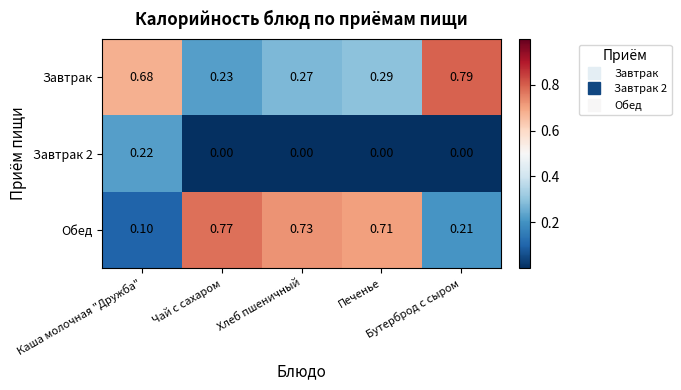

Which series has the largest range (max minus min)?

Обед